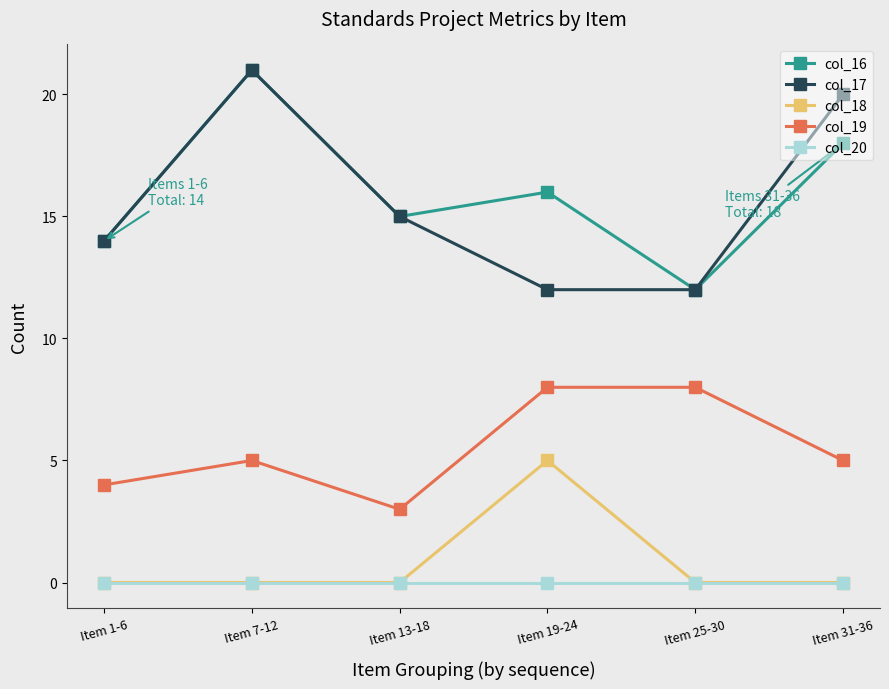

How many lines are shown in the chart?

5